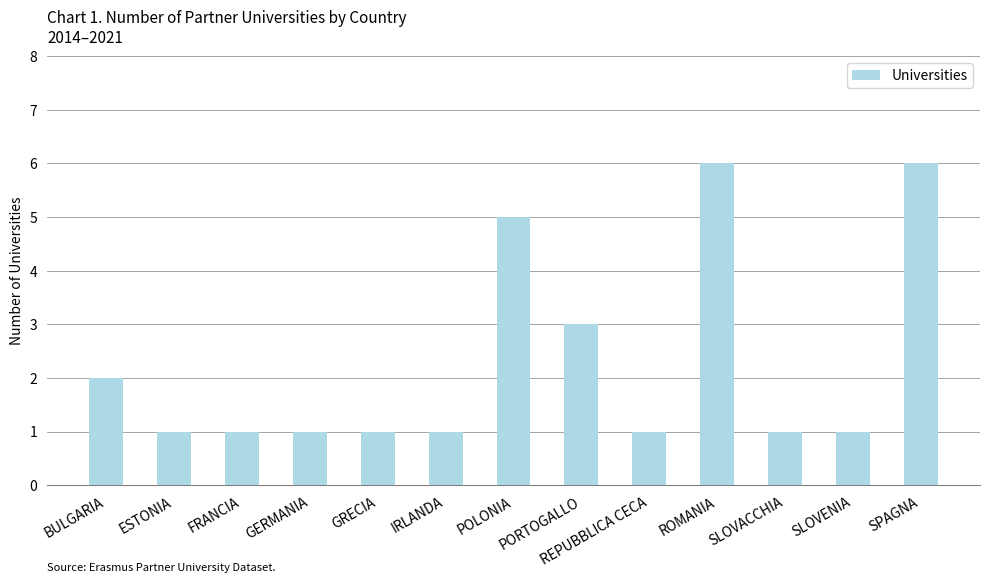

True or false: the data shows 0 at REPUBBLICA CECA.

False